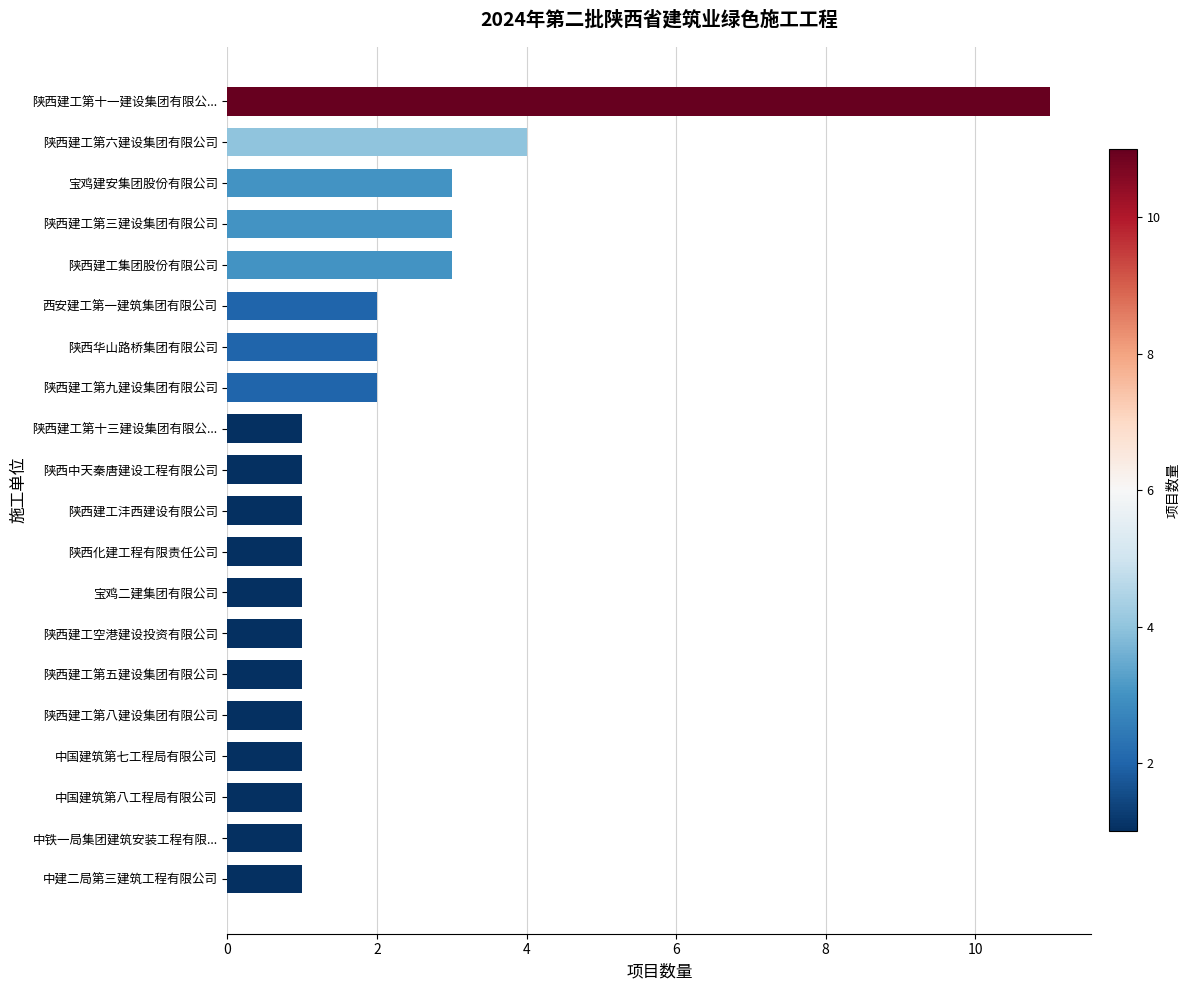

Does the chart contain stacked bars?

No